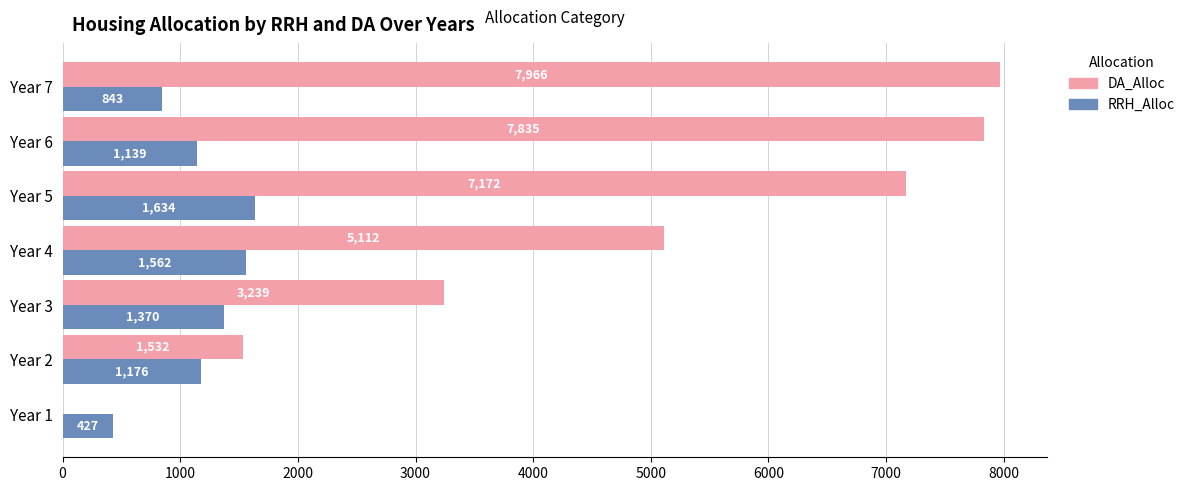

What is the sum of the DA_Alloc values at Year 2 and Year 7?

9498